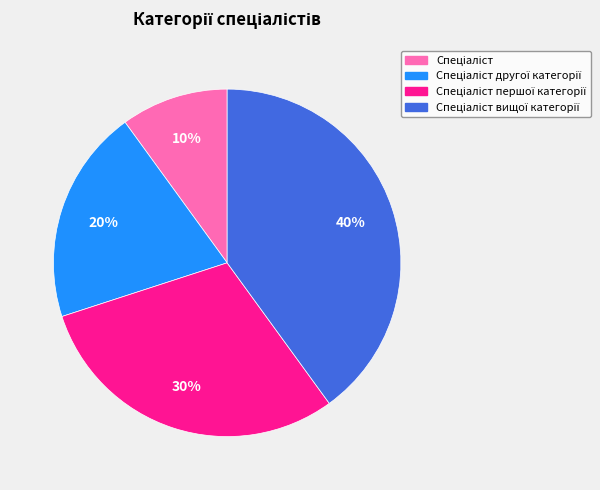

Does any single category account for the majority?

No